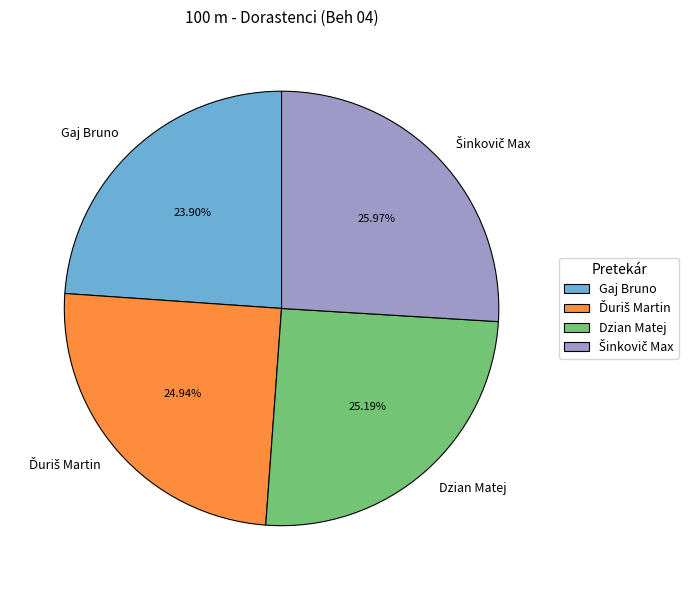

Count the number of slices in the pie.

4